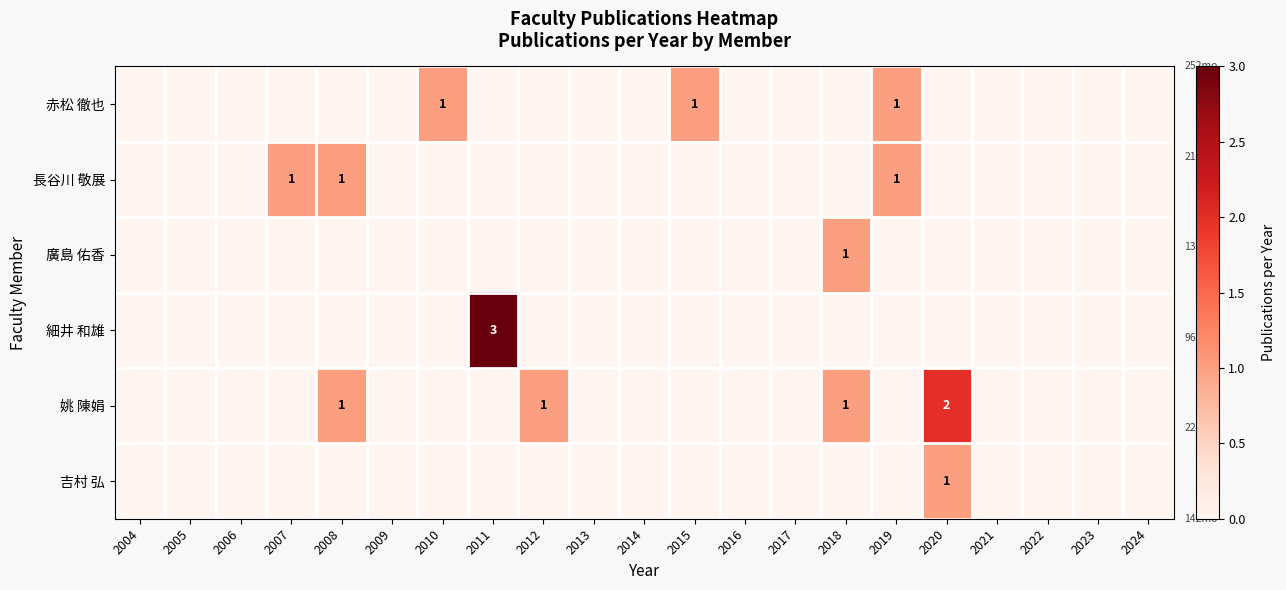

The 細井 和雄 series shows 1 at 2021. True or false?

False